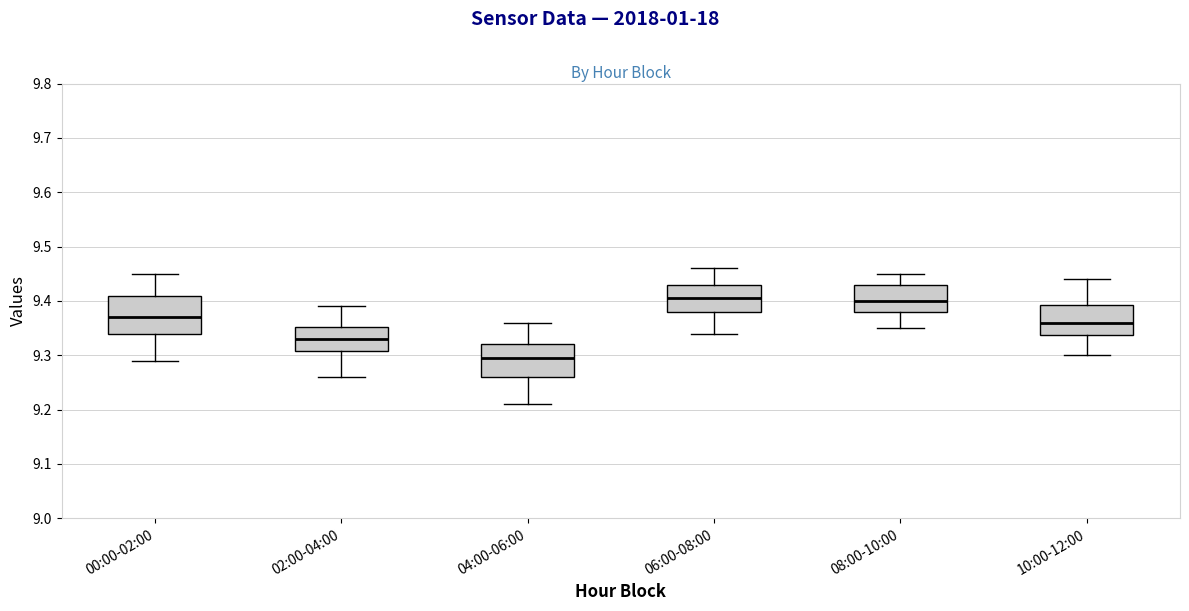

Reading left to right, transcribe this box plot: for each box, give where its median line is, the range the box spans, and where its two whiskers end, as read against the y-axis. The values are not printed on the chart, so give them approximately, as read against the axis.

00:00-02:00: median 9.37, box 9.34 to 9.41, whiskers 9.29 to 9.45
02:00-04:00: median 9.33, box 9.31 to 9.35, whiskers 9.26 to 9.39
04:00-06:00: median 9.30, box 9.26 to 9.32, whiskers 9.21 to 9.36
06:00-08:00: median 9.41, box 9.38 to 9.43, whiskers 9.34 to 9.46
08:00-10:00: median 9.40, box 9.38 to 9.43, whiskers 9.35 to 9.45
10:00-12:00: median 9.36, box 9.34 to 9.39, whiskers 9.30 to 9.44